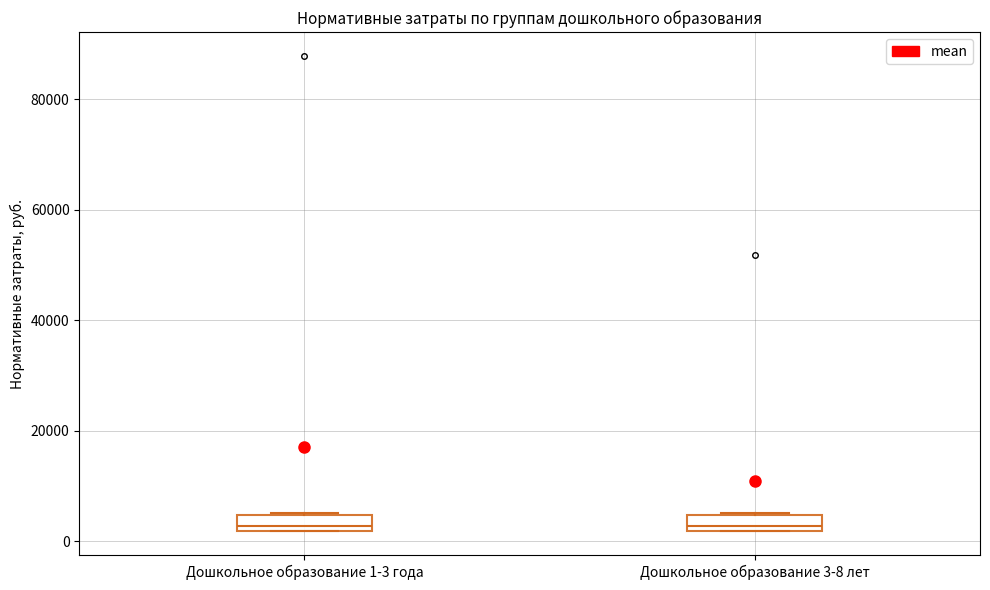

Where is the upper edge of the box for Дошкольное образование 1-3 года on the y-axis? The values are not printed on the chart, so give them approximately, as read against the axis.

4000